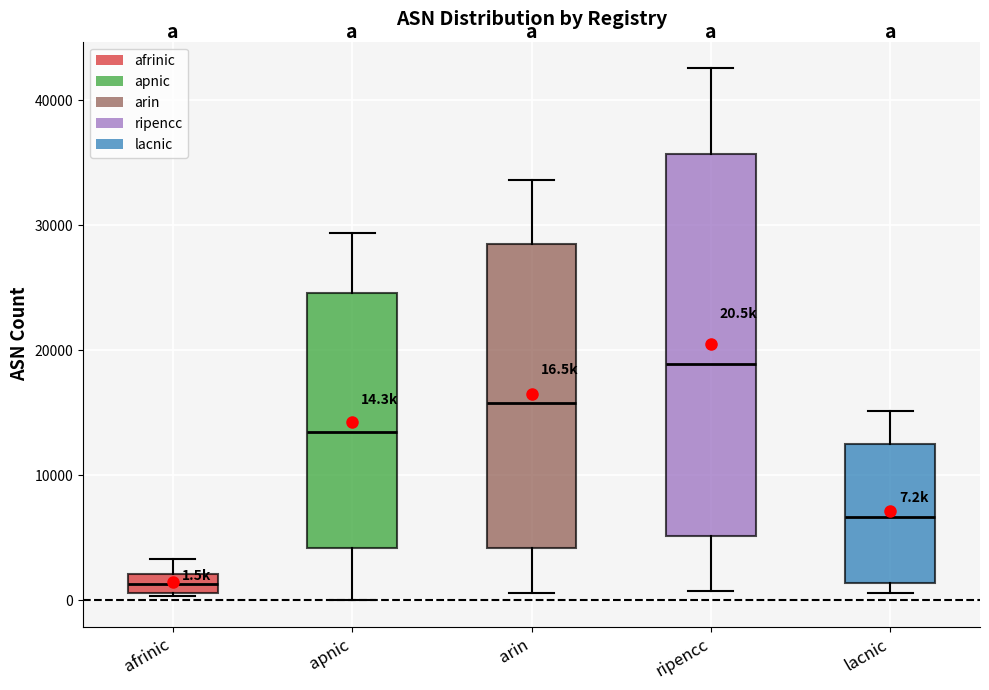

Comparing the boxes themselves (not the whiskers), which one is the tallest?

ripencc